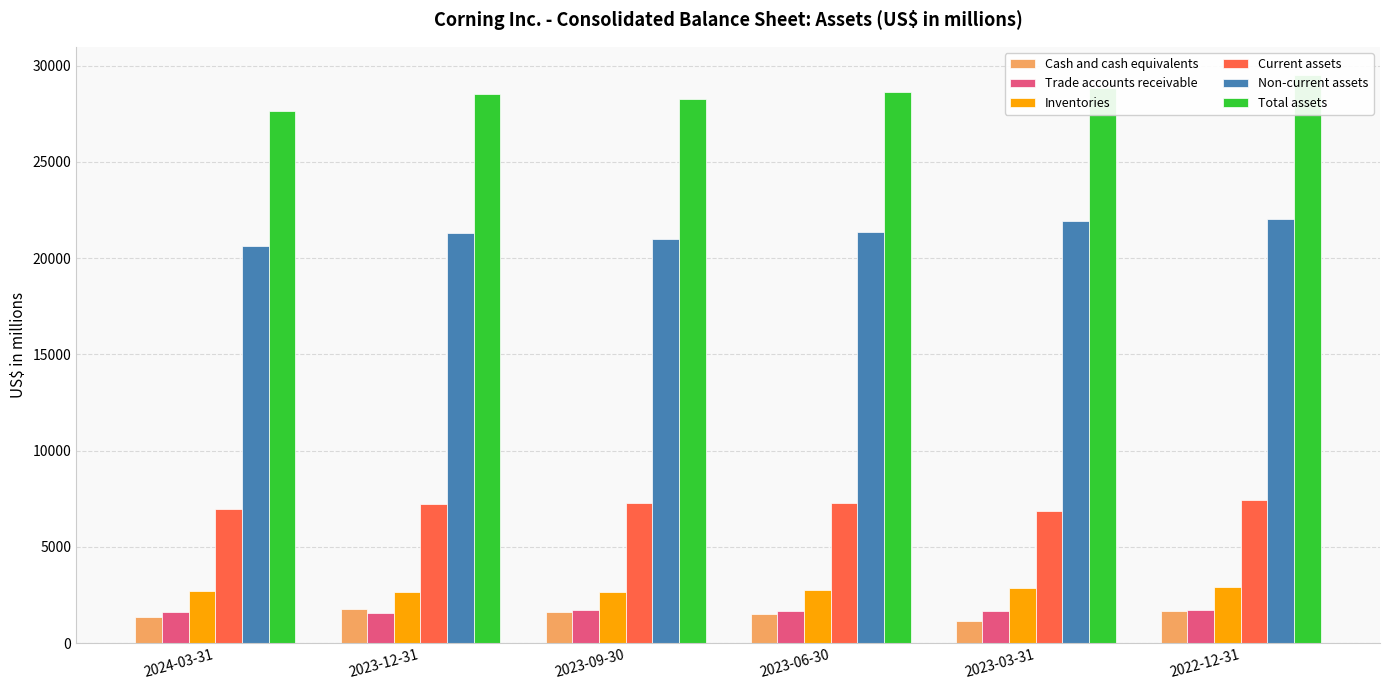

List the labels in order of Total assets value, largest first.

2022-12-31, 2023-03-31, 2023-06-30, 2023-12-31, 2023-09-30, 2024-03-31